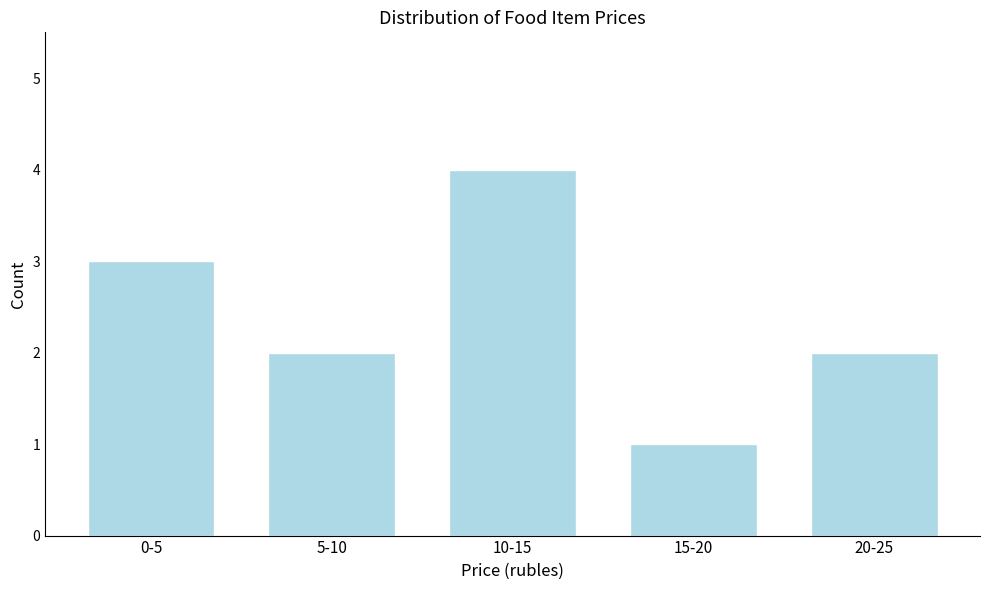

Reading left to right, transcribe all the data shown in this chart.

0-5=3	5-10=2	10-15=4	15-20=1	20-25=2